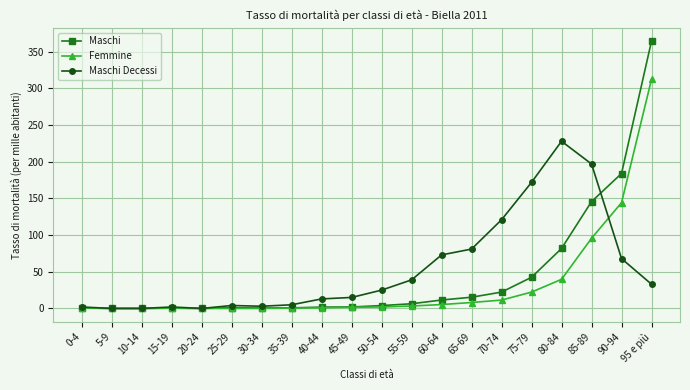

What is the label of the 15th point from the right?

25-29